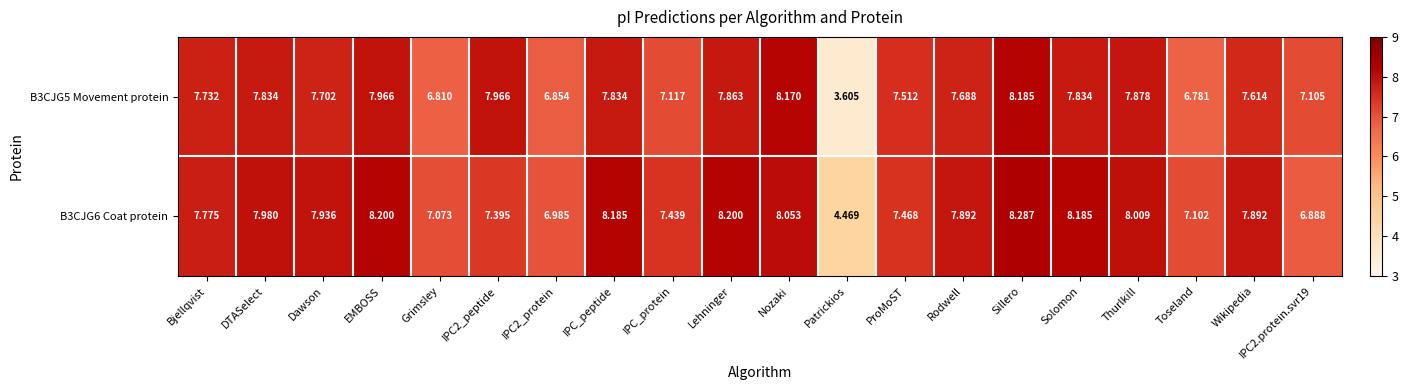

Which label corresponds to the largest value in the chart?

Sillero